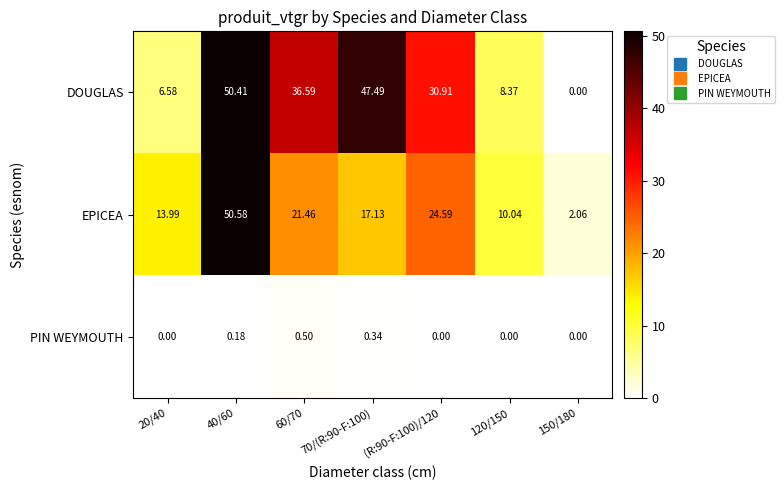

Which series has the largest total across all categories?

DOUGLAS